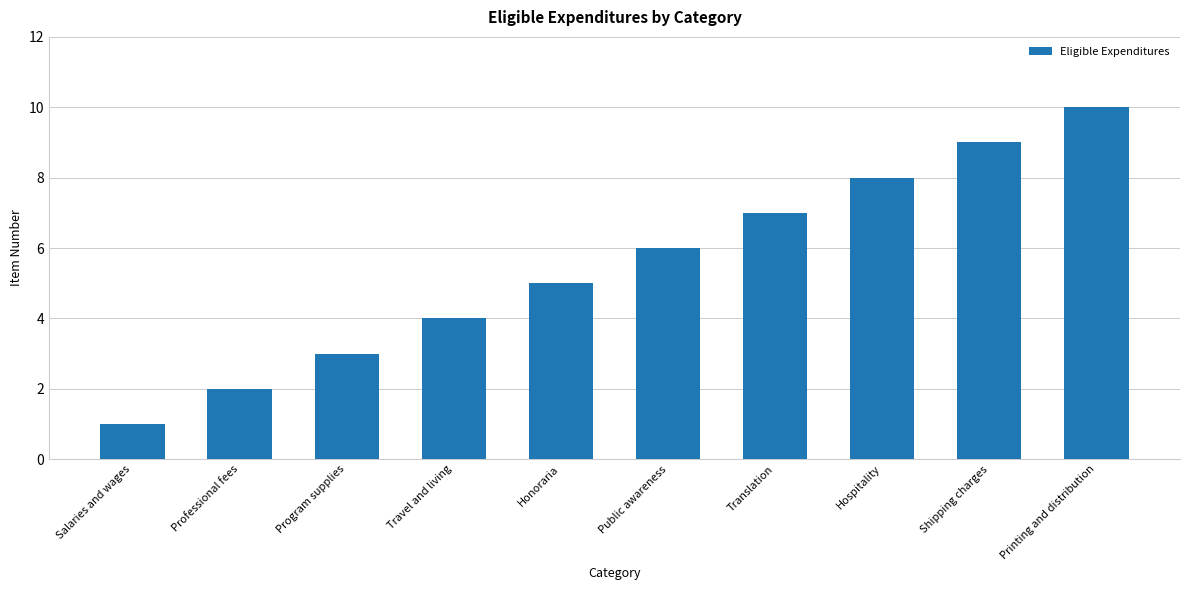

The chart shows a value of 3 at Program supplies. True or false?

True